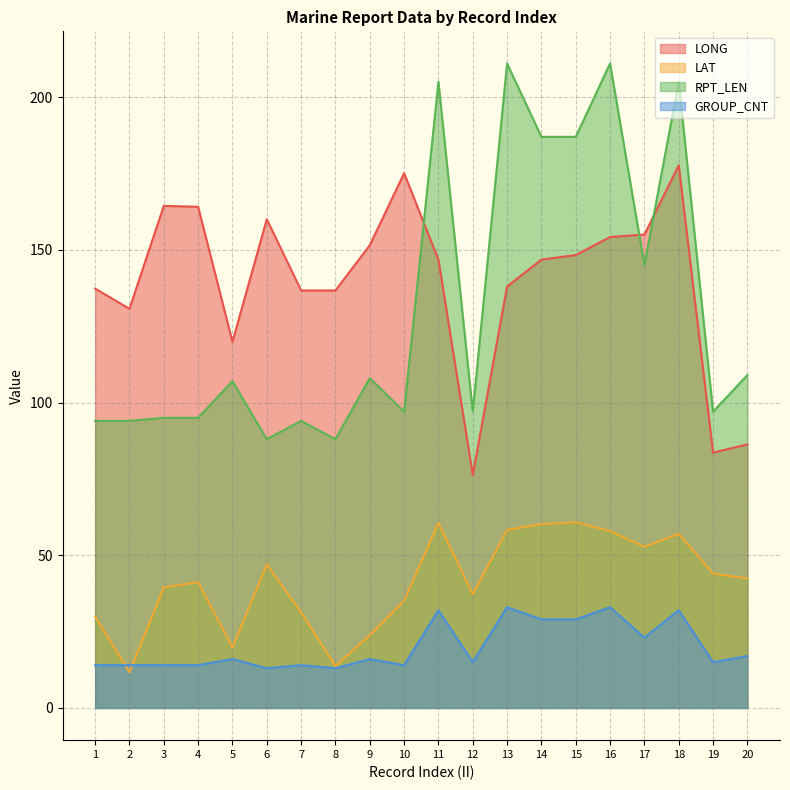

The LAT series shows 44.0 at 19. True or false?

True